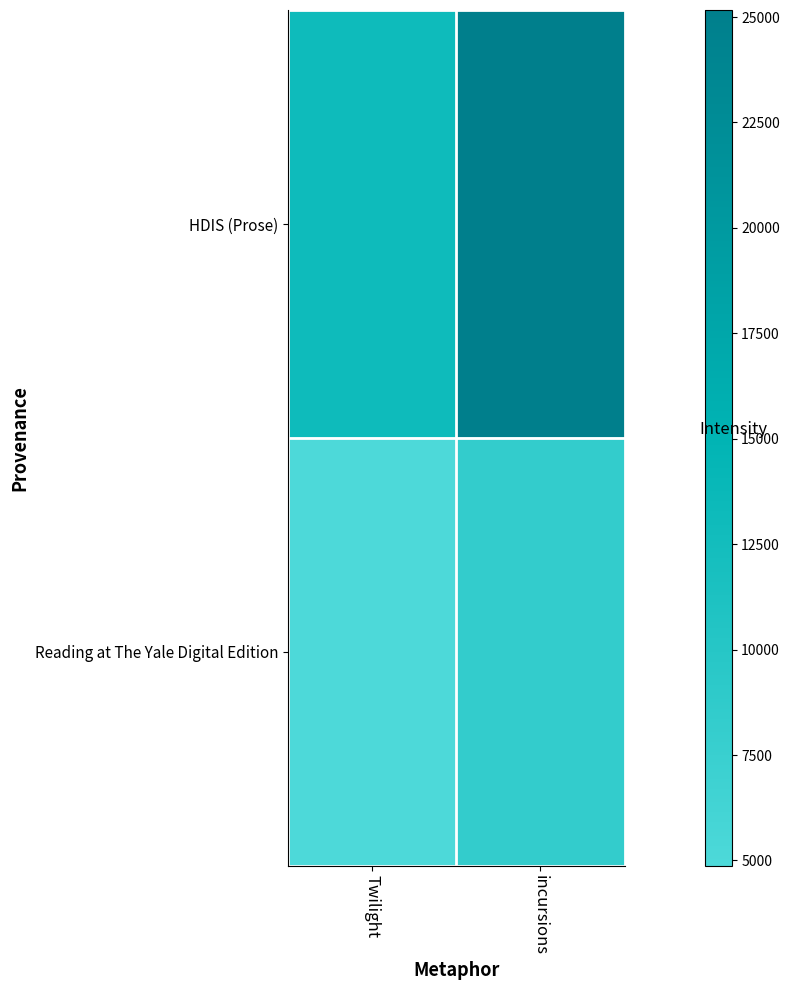

Reading left to right, extract all data points from this chart.

HDIS (Prose): Twilight=13068	incursions=25167
Reading at The Yale Digital Edition: Twilight=4875	incursions=8270